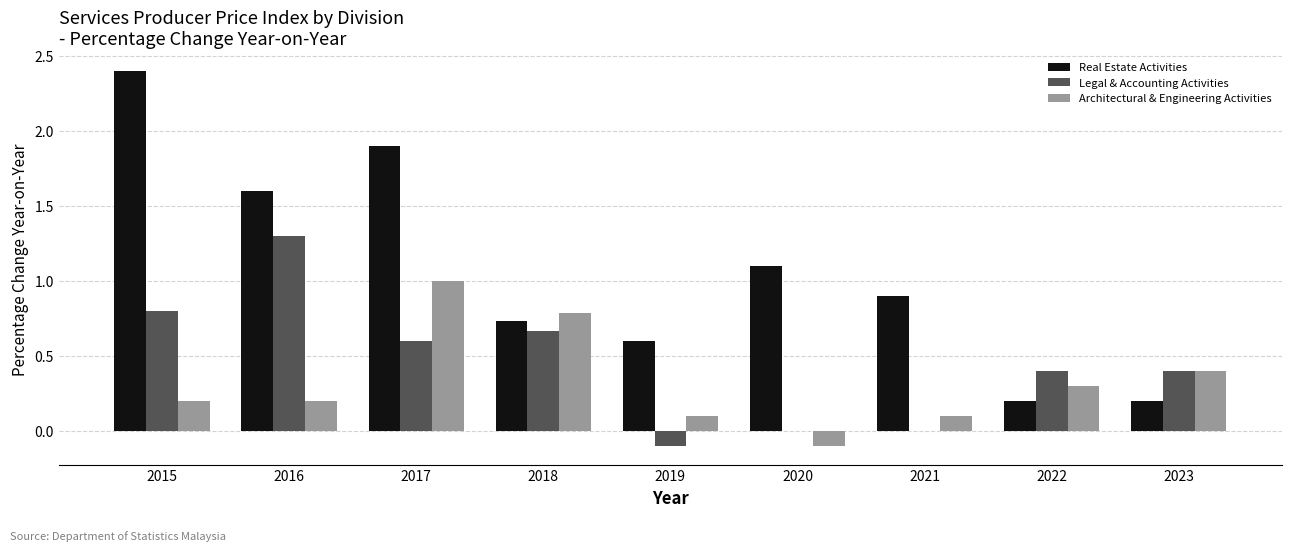

Between 2018 and 2021, which series saw the biggest shift?

Architectural & Engineering Activities